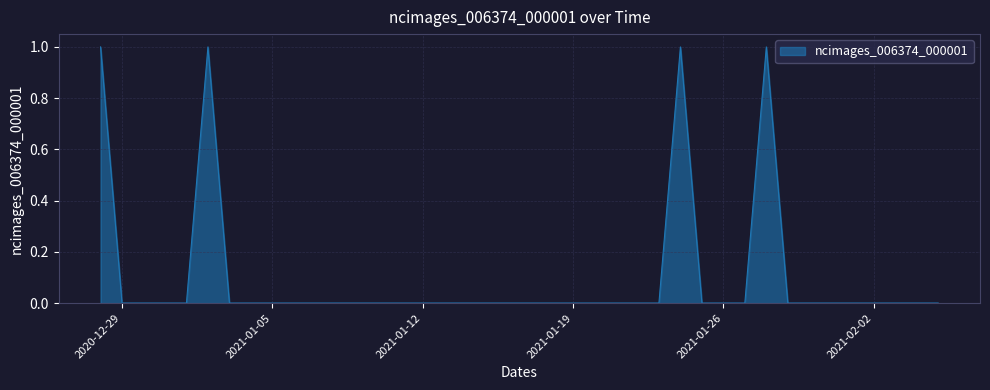

Reading left to right, list all the values displayed in this chart.

2020-12-28=1	2020-12-29=0	2020-12-30=0	2020-12-31=0	2021-01-01=0	2021-01-02=1	2021-01-03=0	2021-01-04=0	2021-01-05=0	2021-01-06=0	2021-01-07=0	2021-01-08=0	2021-01-09=0	2021-01-10=0	2021-01-11=0	2021-01-12=0	2021-01-13=0	2021-01-14=0	2021-01-15=0	2021-01-16=0	2021-01-17=0	2021-01-18=0	2021-01-19=0	2021-01-20=0	2021-01-21=0	2021-01-22=0	2021-01-23=0	2021-01-24=1	2021-01-25=0	2021-01-26=0	2021-01-27=0	2021-01-28=1	2021-01-29=0	2021-01-30=0	2021-01-31=0	2021-02-01=0	2021-02-02=0	2021-02-03=0	2021-02-04=0	2021-02-05=0